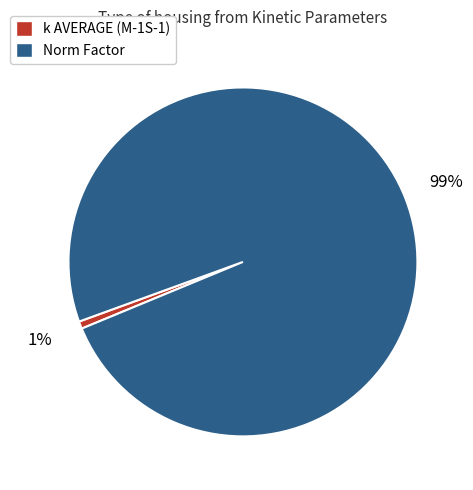

Combined, do Norm Factor and k AVERAGE (M-1S-1) account for over 50%?

Yes